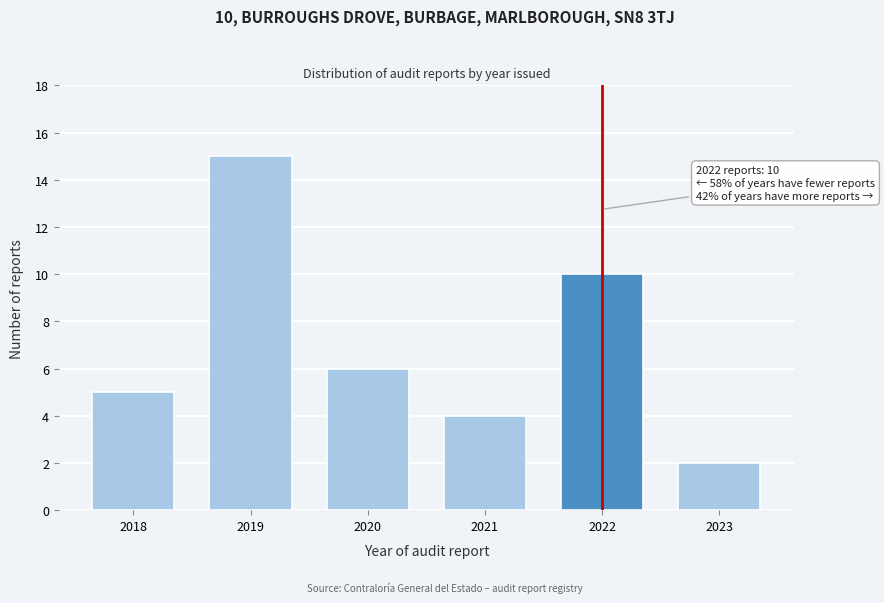

Reading left to right, transcribe all the data shown in this chart.

5	15	6	4	10	2